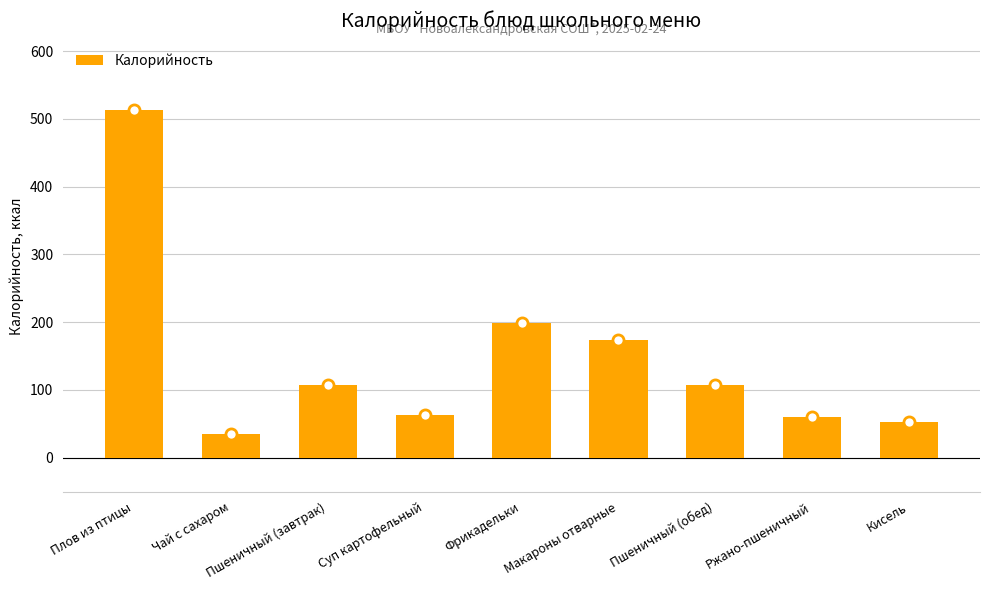

What is the sum of all values?

1310.9